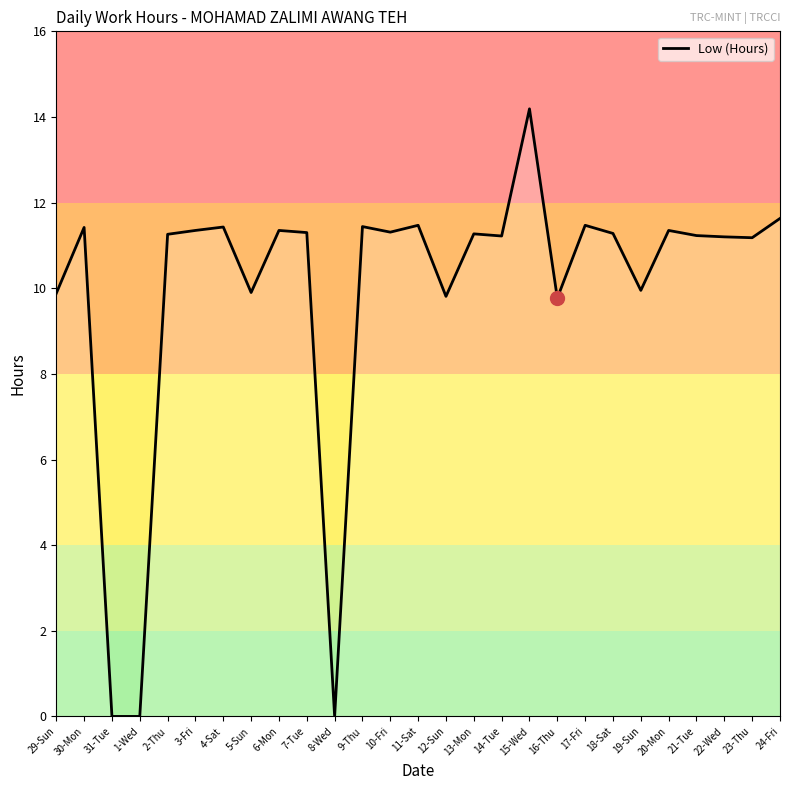

Approximately how many times larger is the value at 18-Sat compared to 21-Tue?

1.0